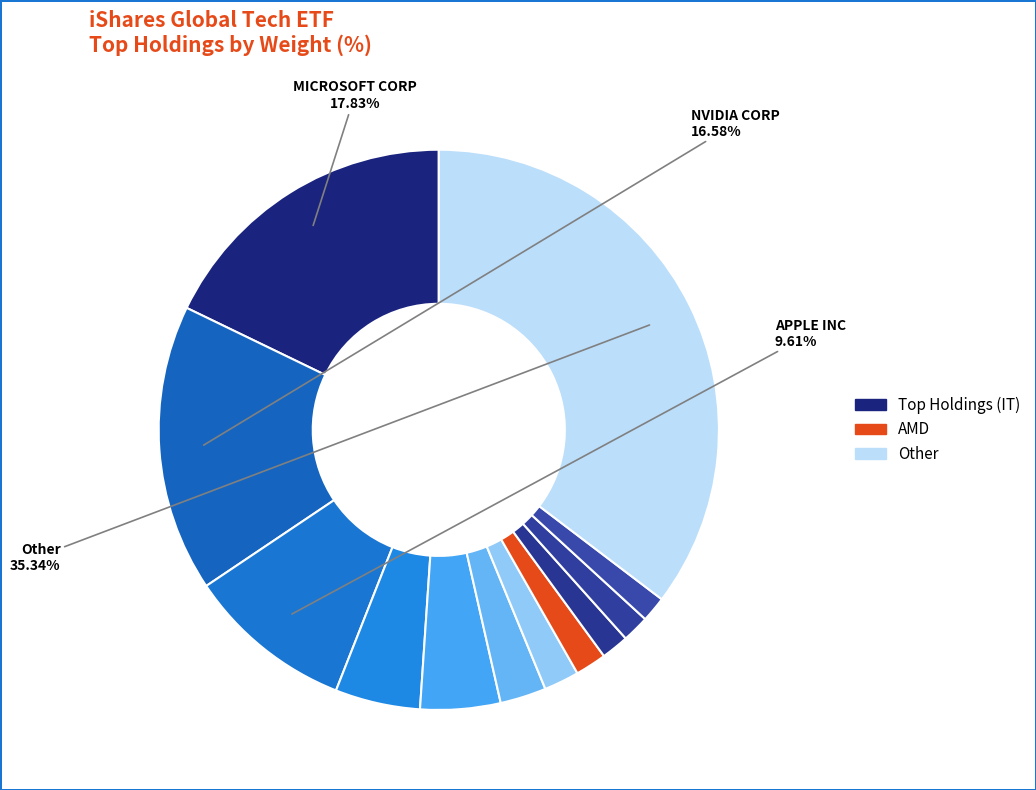

How many slices are in this pie chart?

12